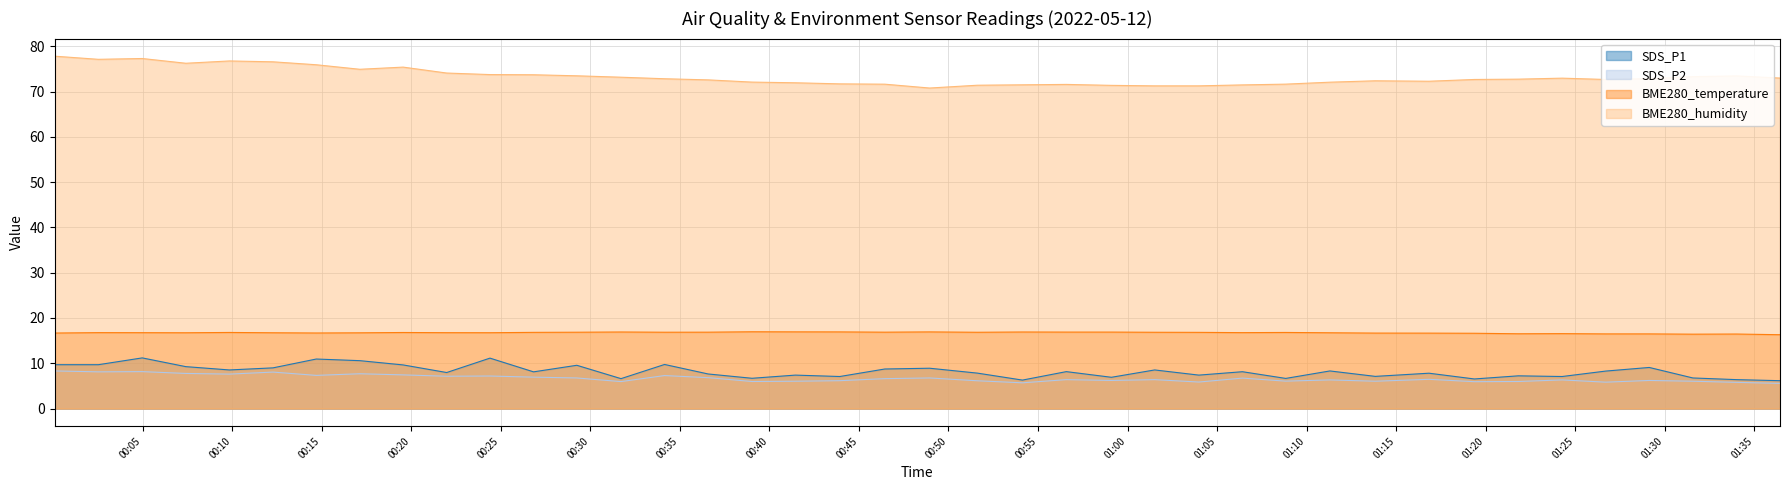

Does the chart have visible grid lines?

Yes